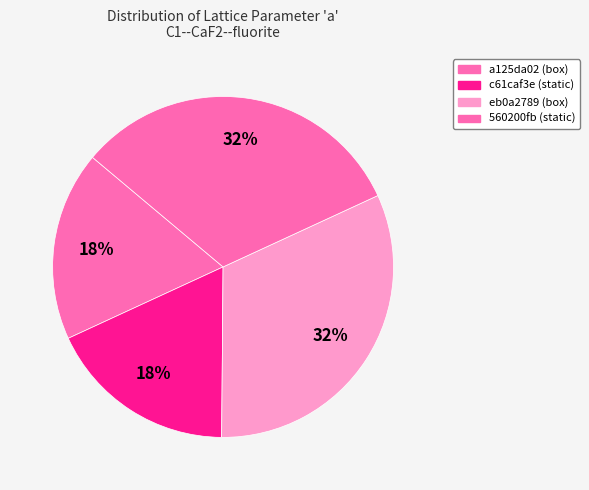

How many segments does this pie chart have?

4